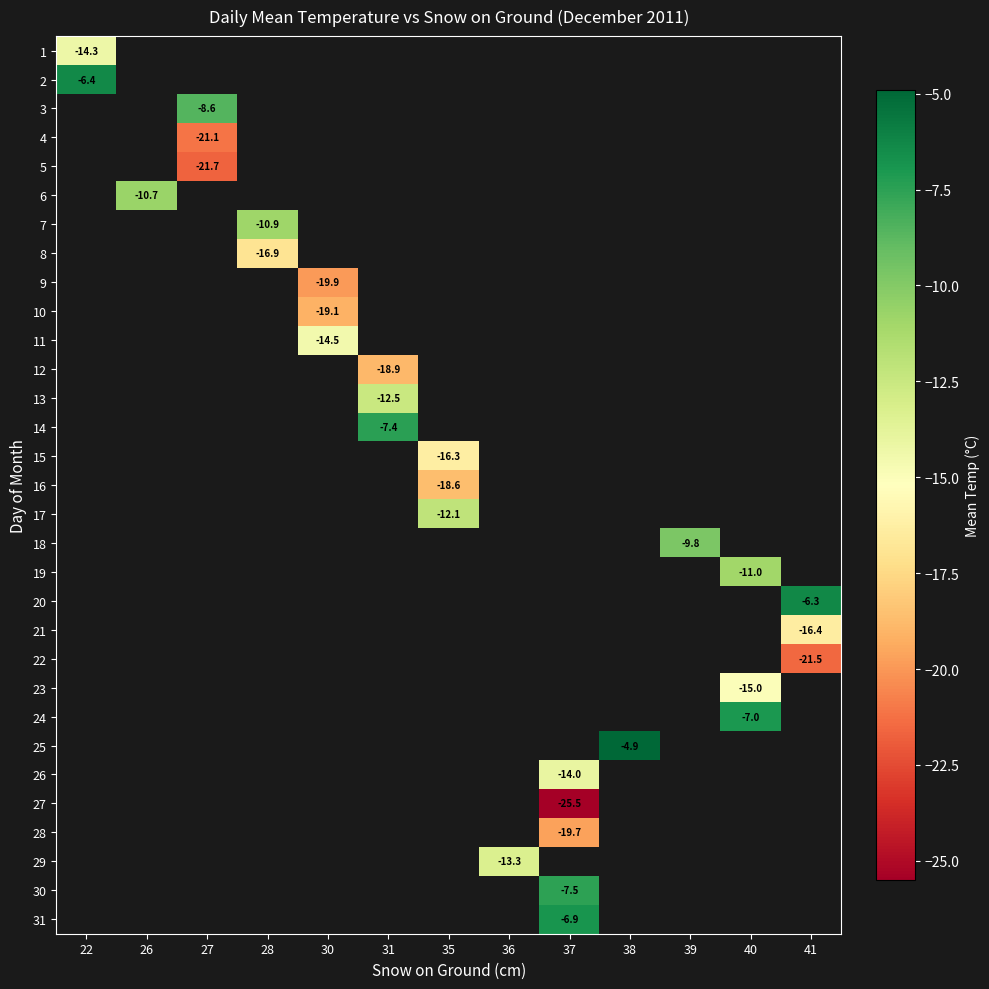

The row_25 series shows -14.0 at 37. True or false?

True